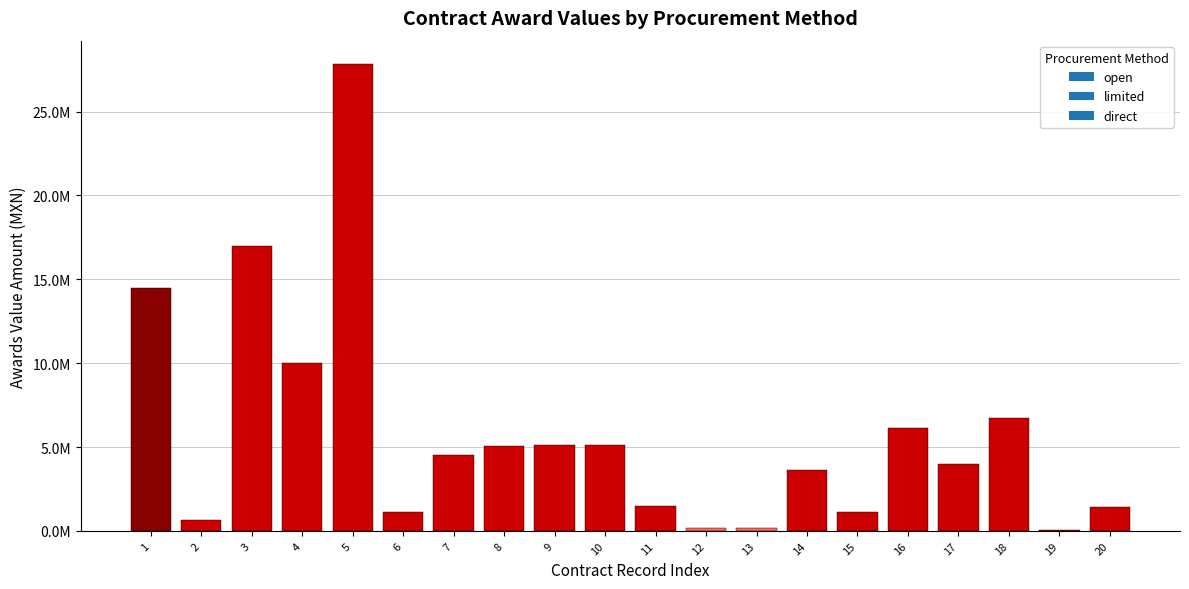

Are the bars horizontal?

No